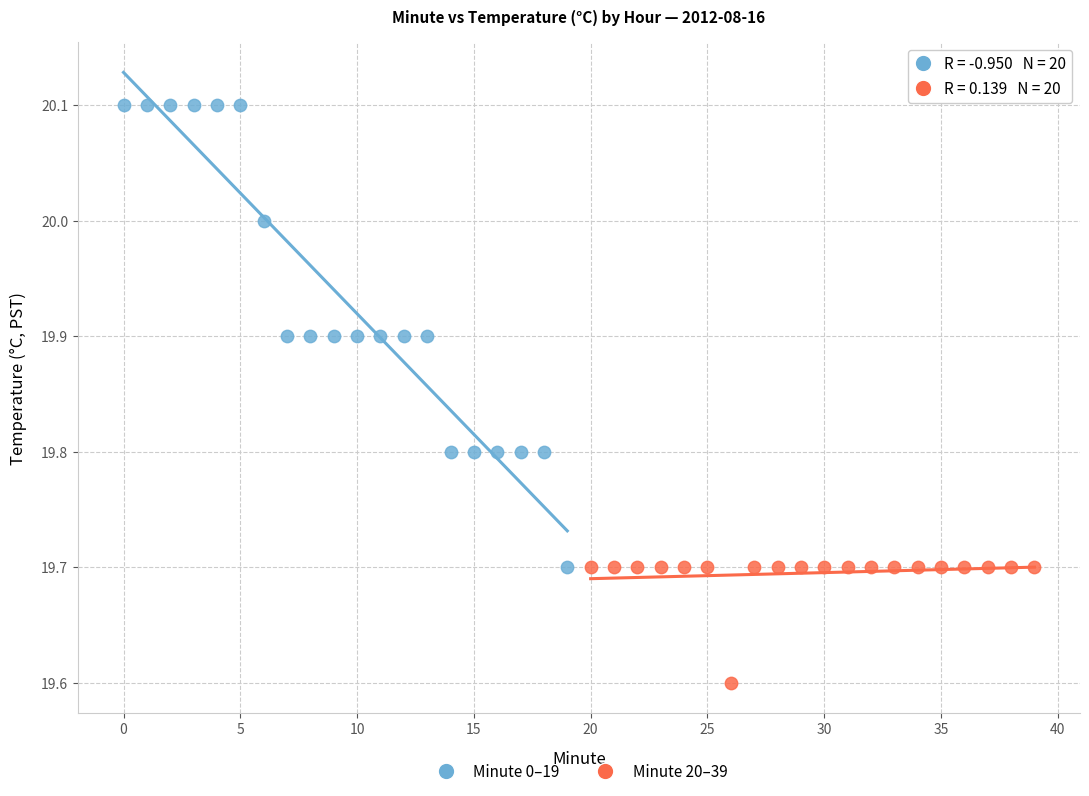

Which series contains the highest Y value?

Minute 0–19